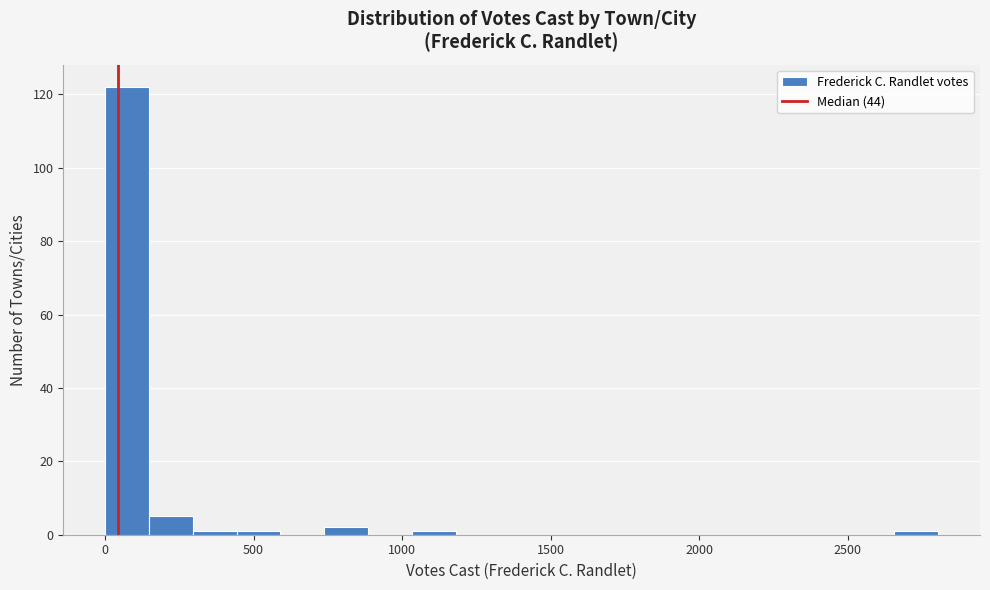

Around what value on the x-axis is the tallest bar? Give the approximate position of its centre, as read against the axis.

50